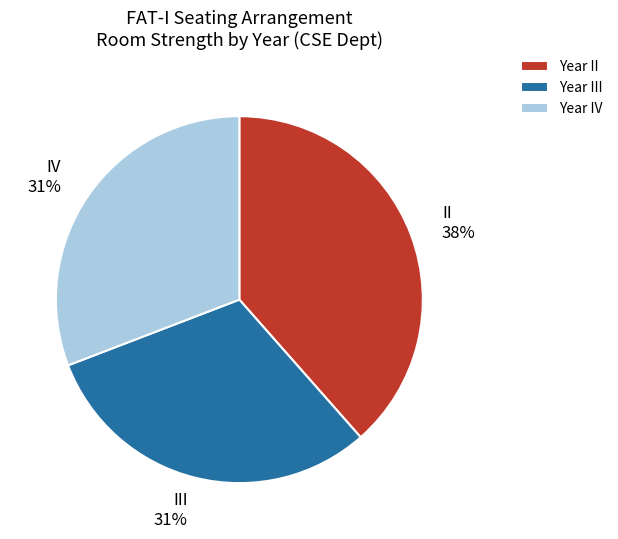

Is it true that III 31% is 22% of the pie?

False